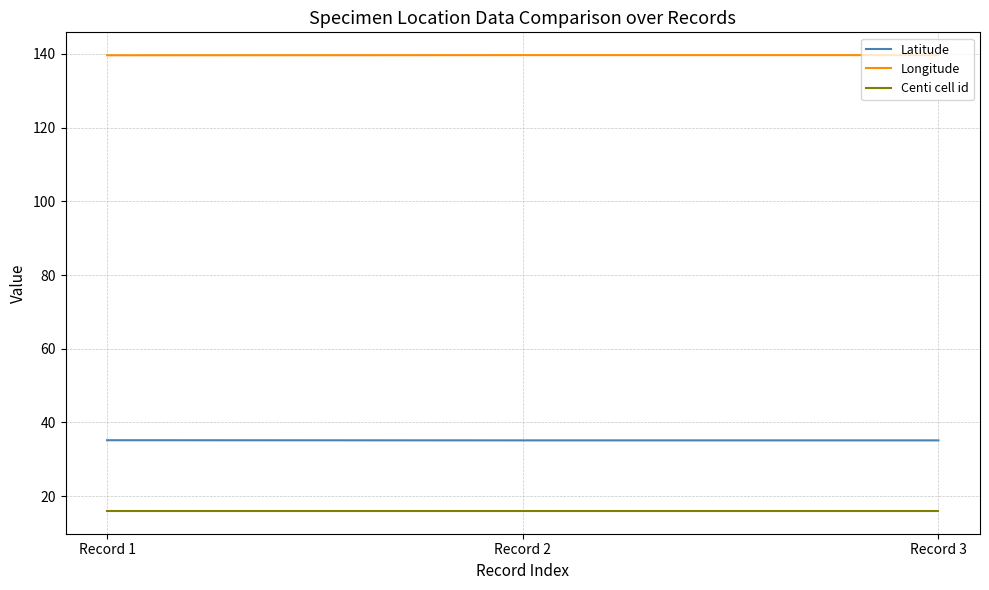

At Record 1, list the series in order from largest to smallest.

Longitude, Latitude, Centi cell id